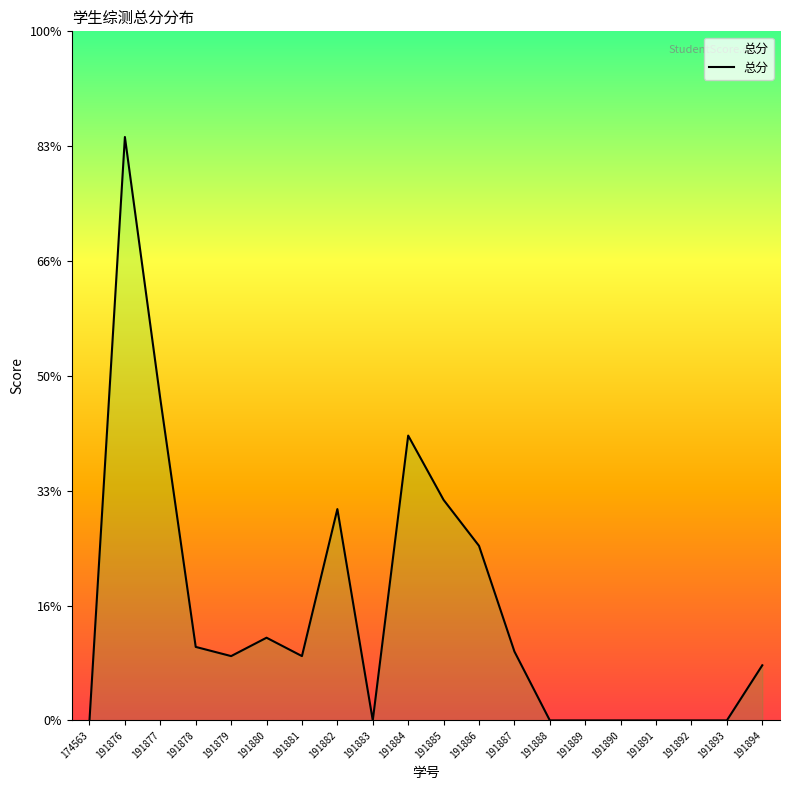

Count the number of data series in this chart.

1